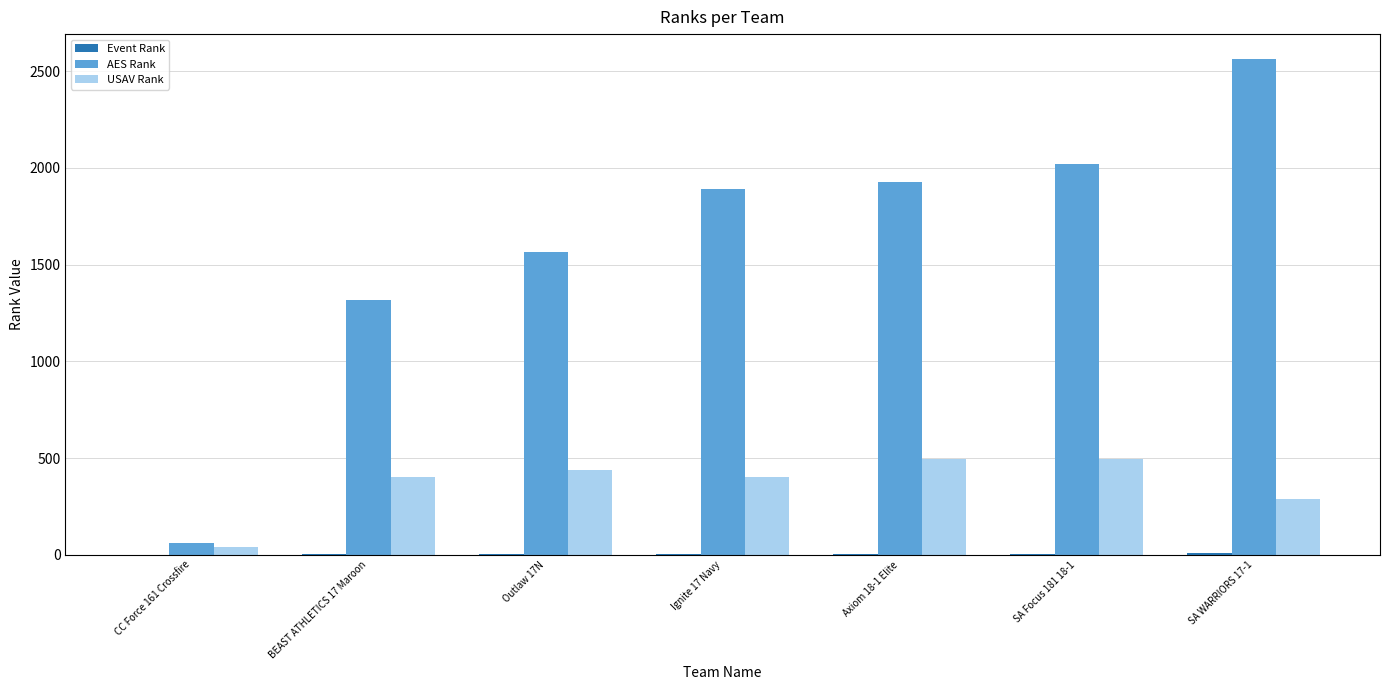

At which category is the sum across all series the highest?

SA WARRIORS 17-1